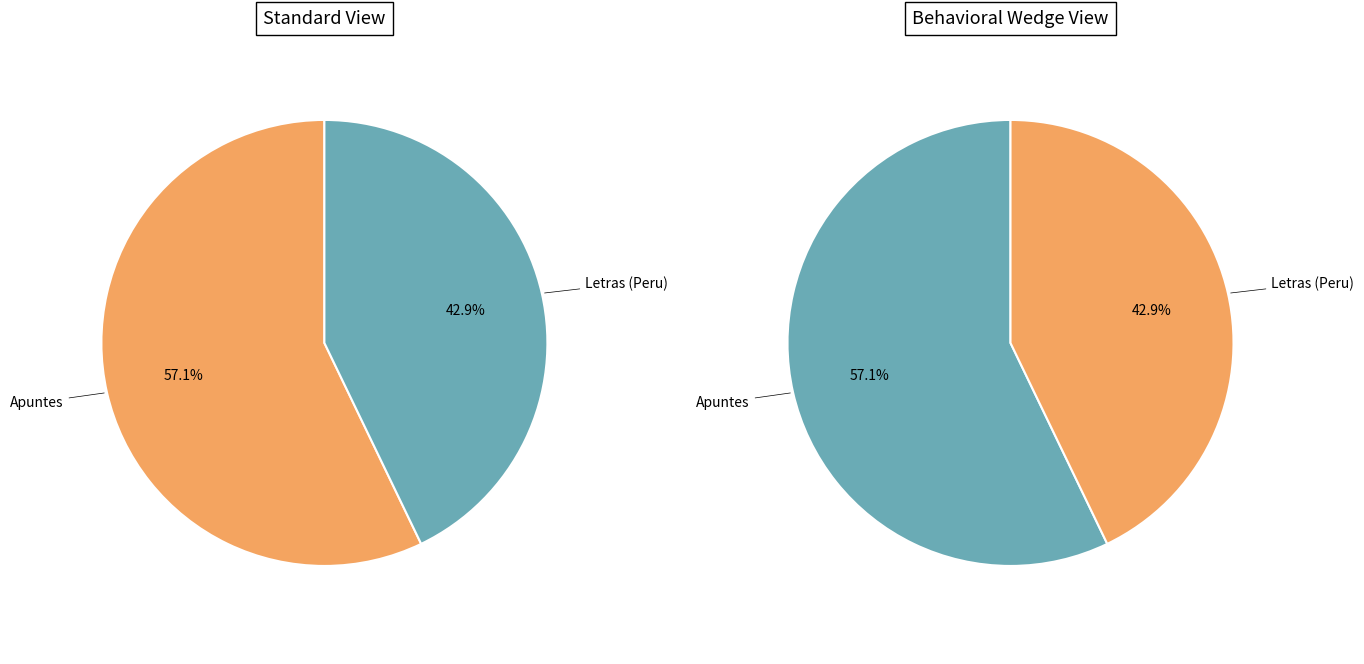

How much of the chart is everything except Letras (Peru)?

57.1%